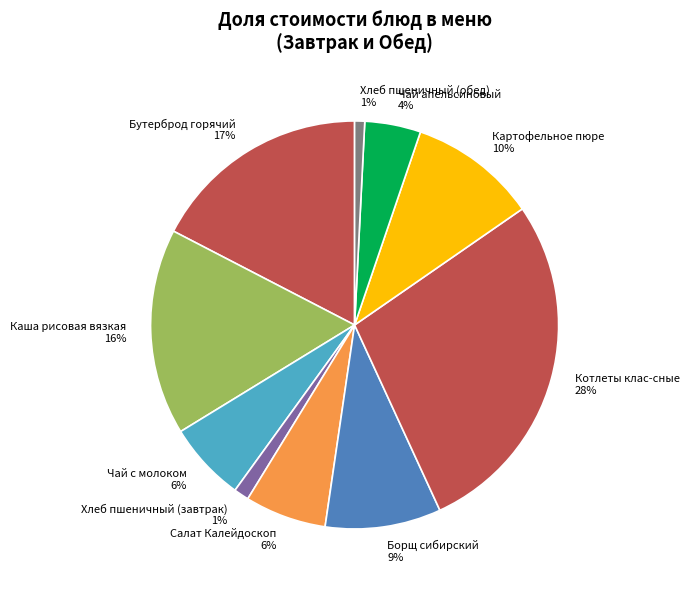

To the nearest percent, what is the difference between the Картофельное пюре and Чай апельсиновый slice percentages?

6%